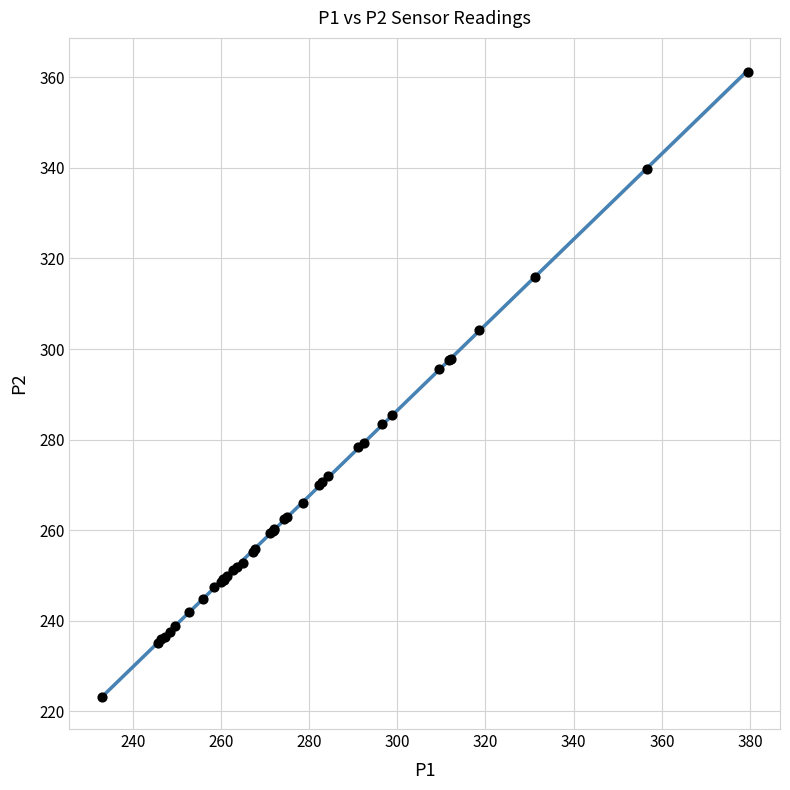

What Y value in the scatter plot is closest to 292?

295.6